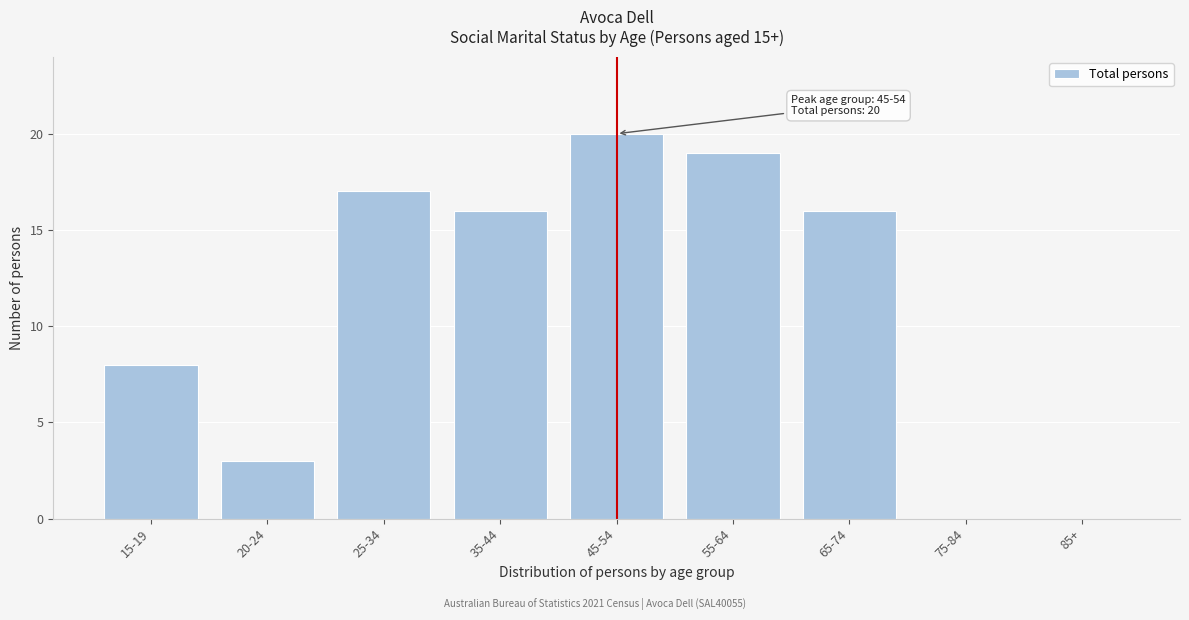

Reading left to right, extract all data points from this chart.

15-19=8	20-24=3	25-34=17	35-44=16	45-54=20	55-64=19	65-74=16	75-84=0	85+=0